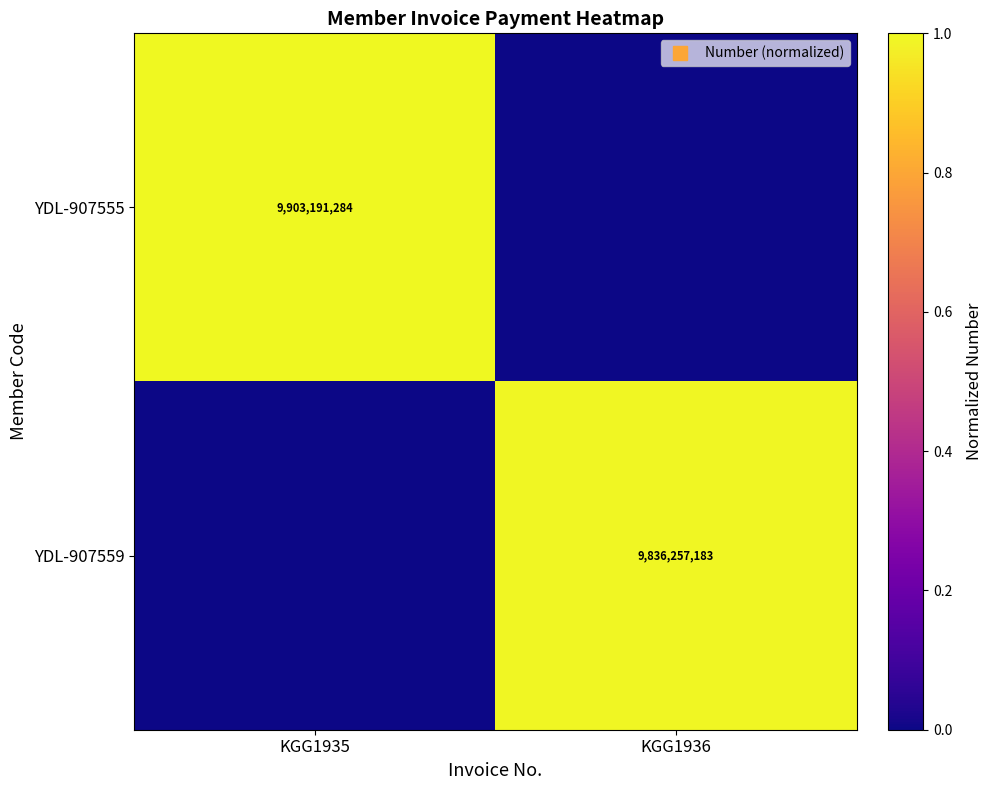

True or false: YDL-907555 has a value of -0.4 at KGG1936.

False